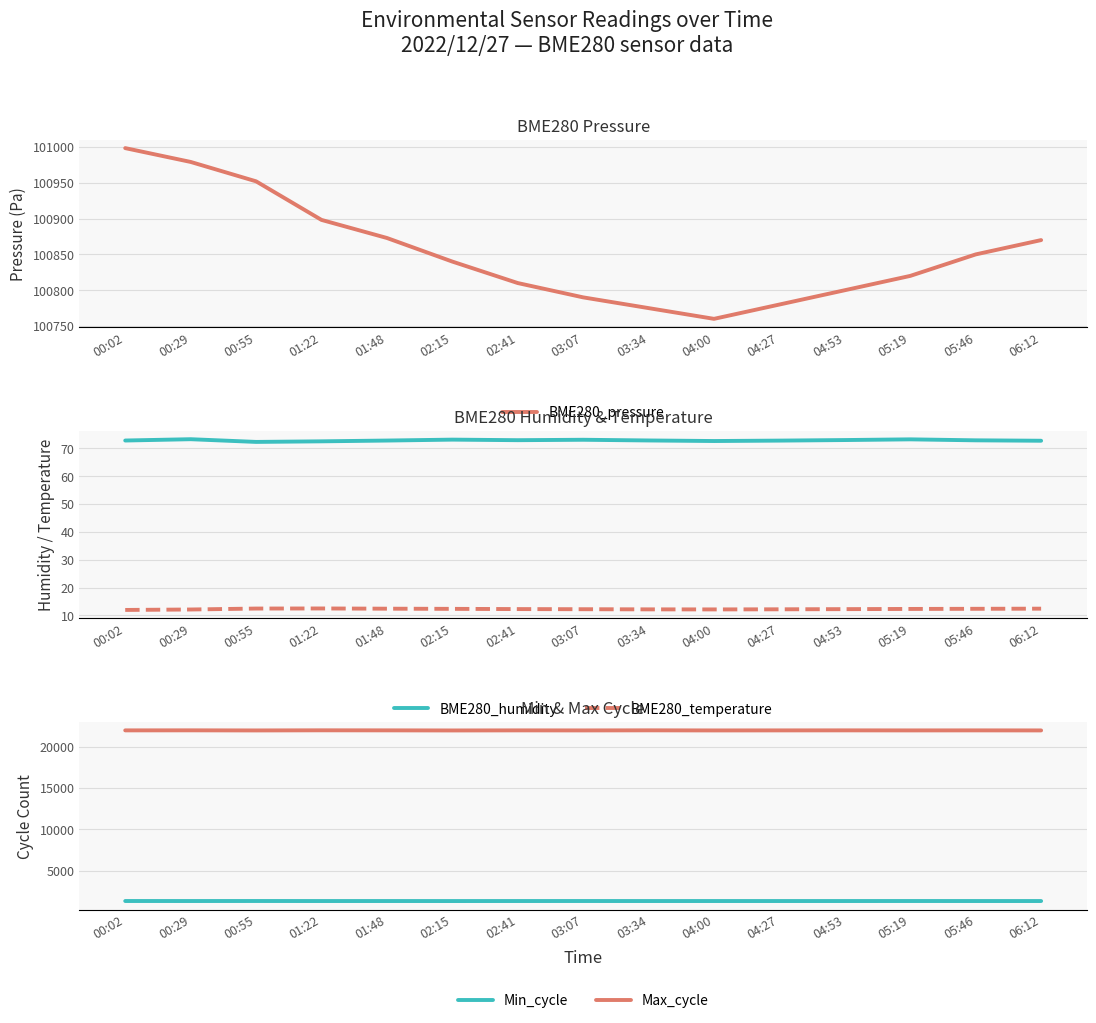

What is the label of the 15th point from the right?

00:02